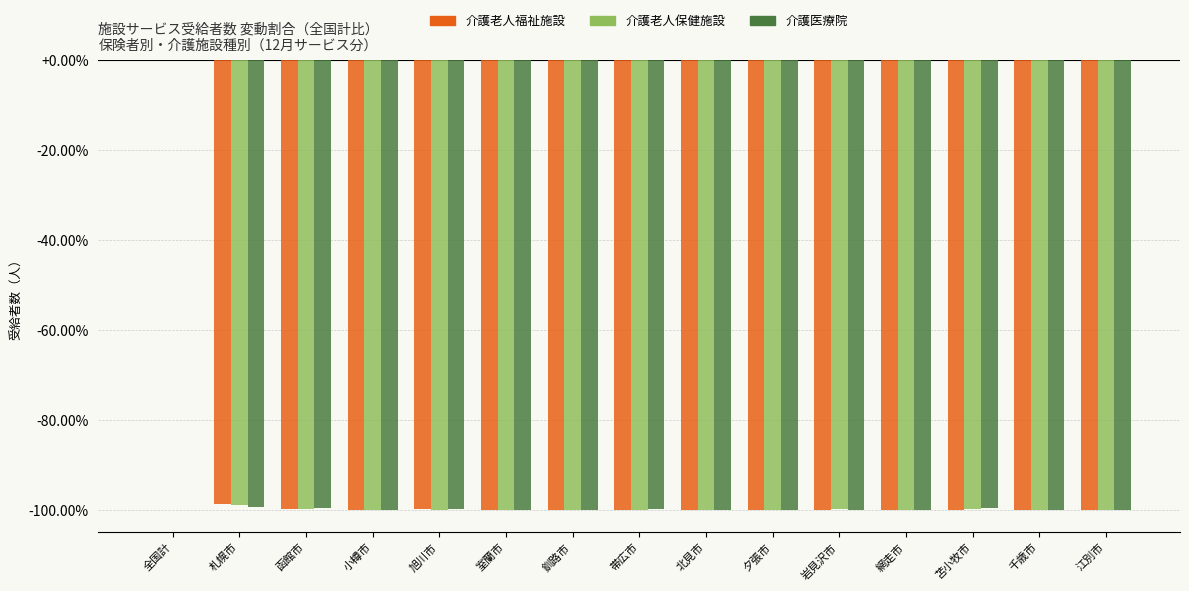

Which label corresponds to the largest value in the chart?

全国計